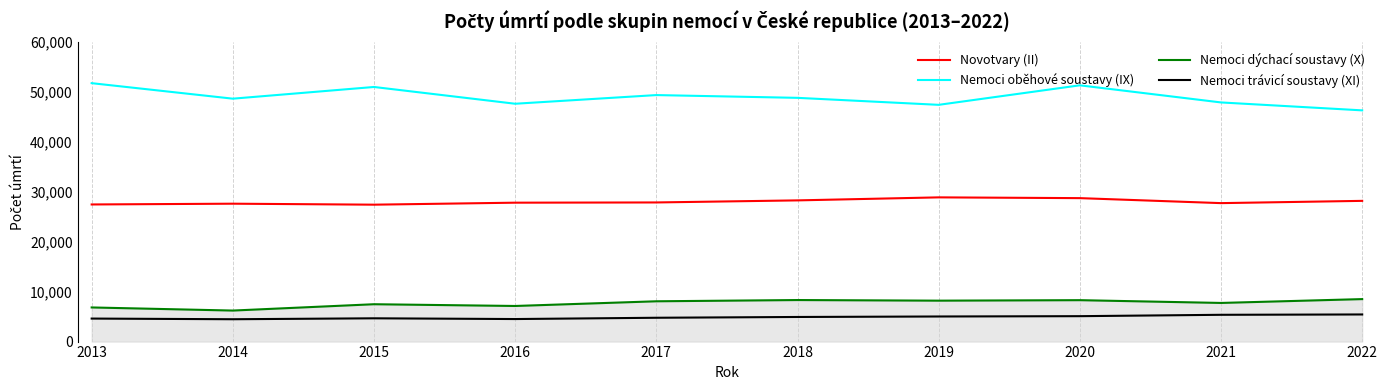

What is the lowest value of the Nemoci trávicí soustavy (XI) series?

4474